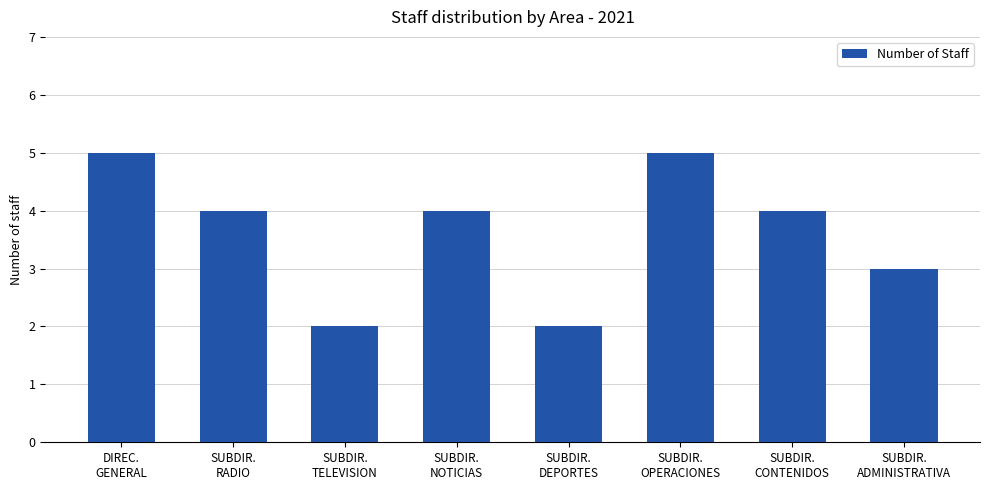

How many distinct data groups are displayed?

1